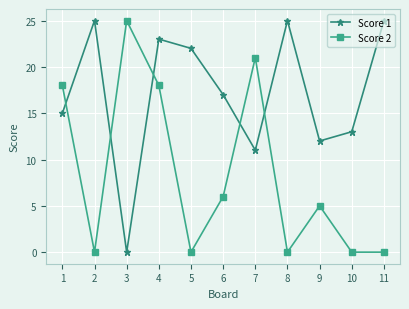

Reading right to left, what are all the values shown in this chart?

Score 1: 25	13	12	25	11	17	22	23	0	25	15
Score 2: 0	0	5	0	21	6	0	18	25	0	18